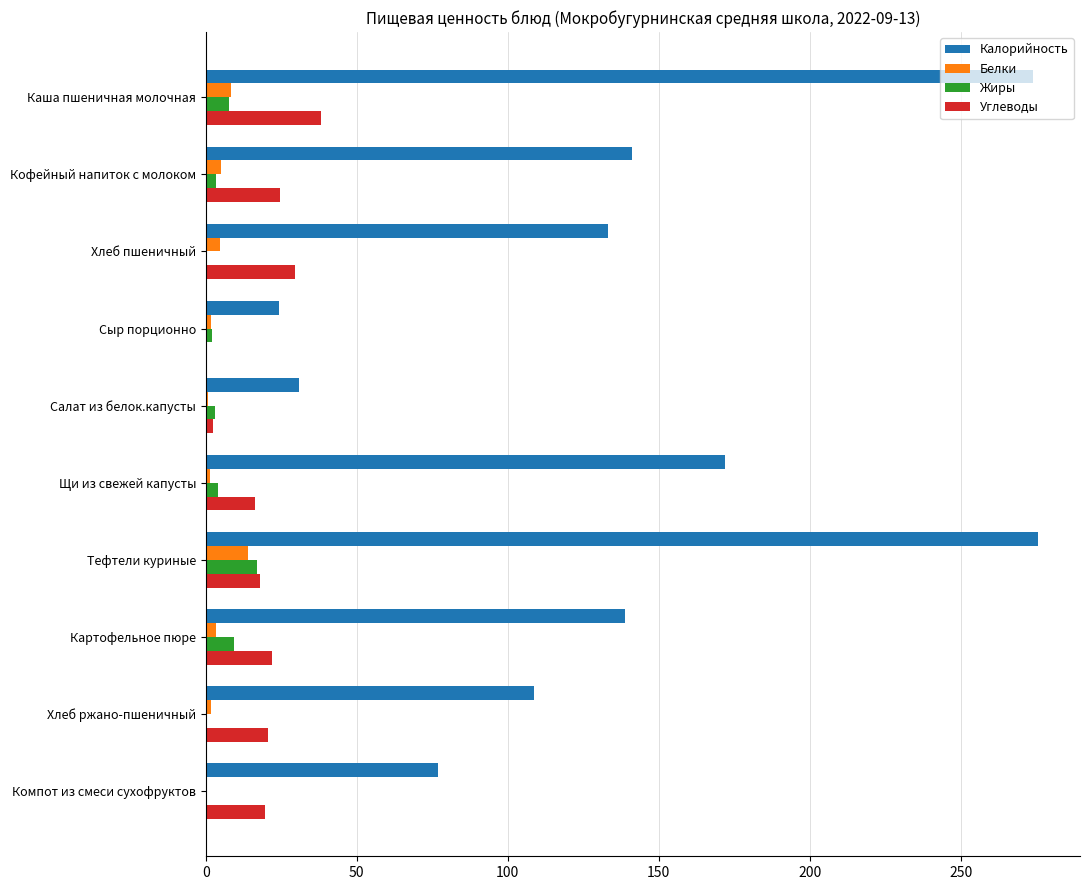

What is the total value across all series at Тефтели куриные?

324.7